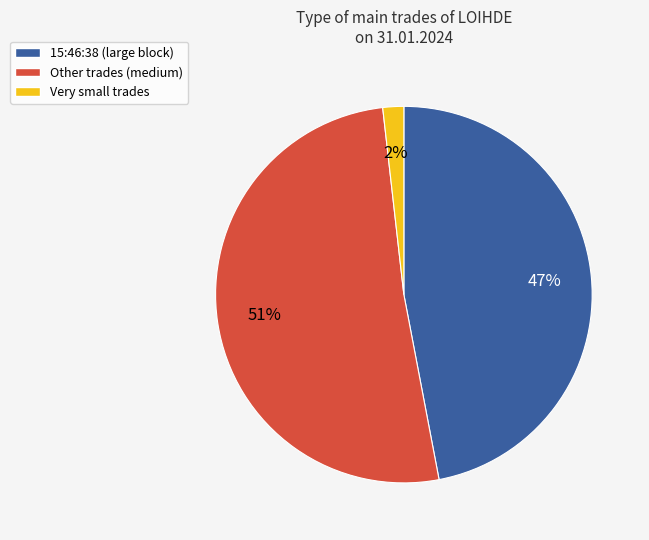

To the nearest percent, what is the difference between the largest and smallest slice percentages?

49%